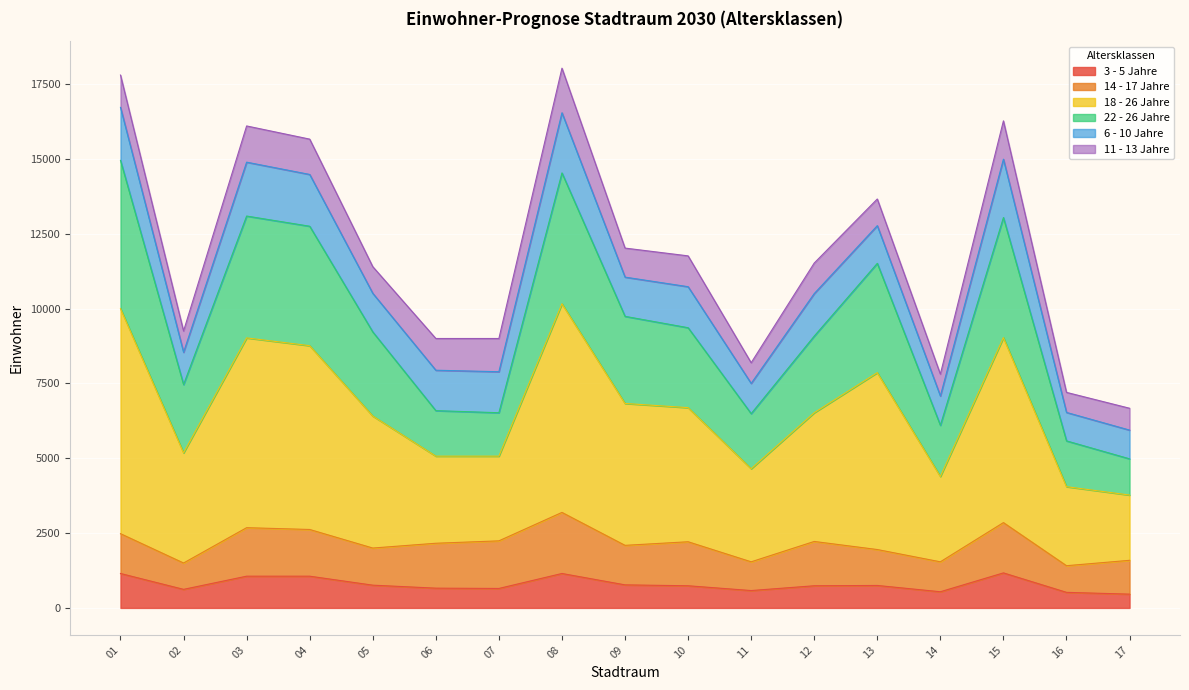

At which category is the sum across all series the highest?

08